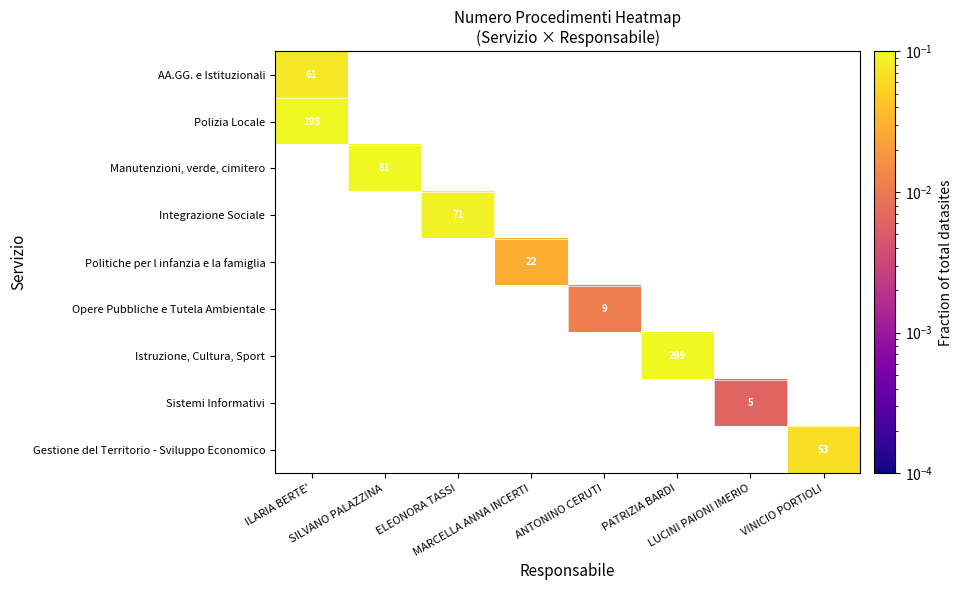

Where is AA.GG. e Istituzionali nearest to the value 0?

ILARIA BERTE'